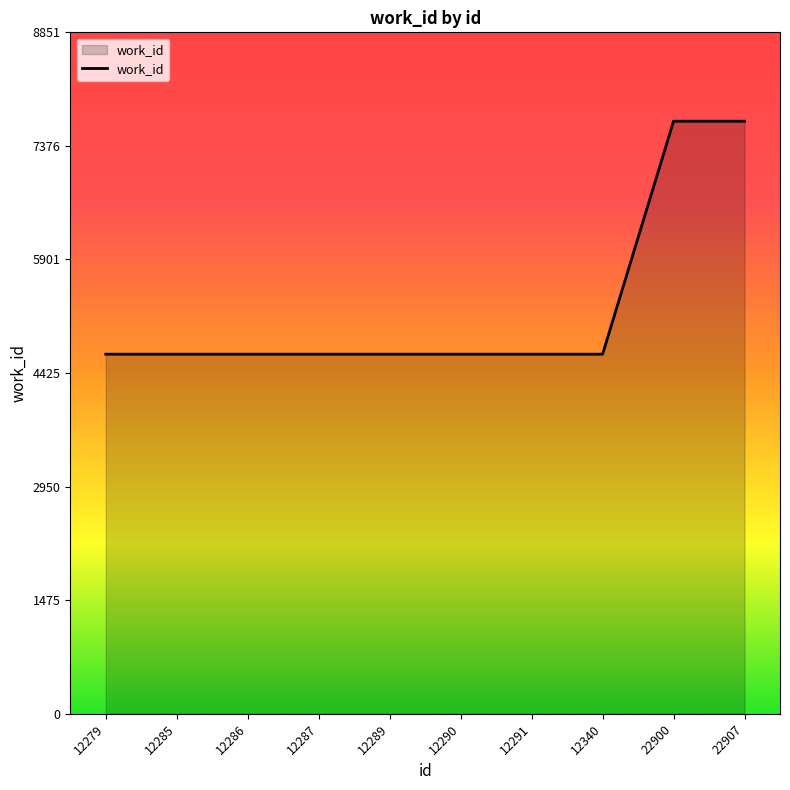

What is the change in value from 12340 to 22900?

+3026